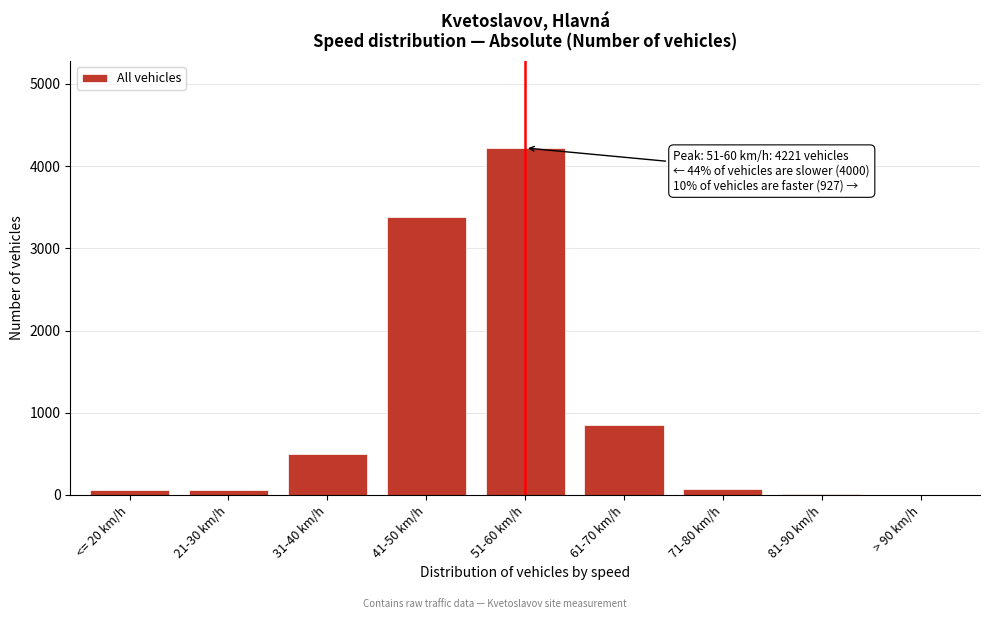

What is the sum of all values?

9148